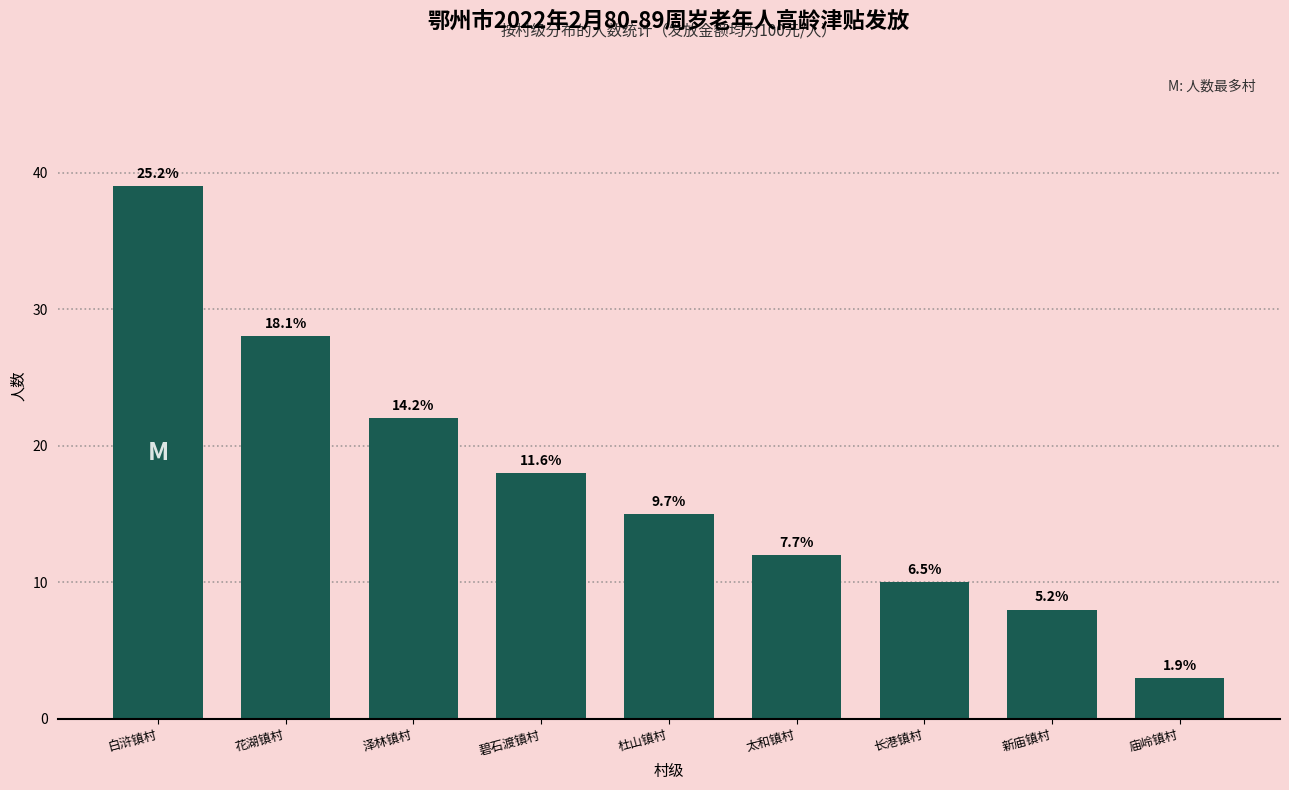

How many bars are there in total?

9